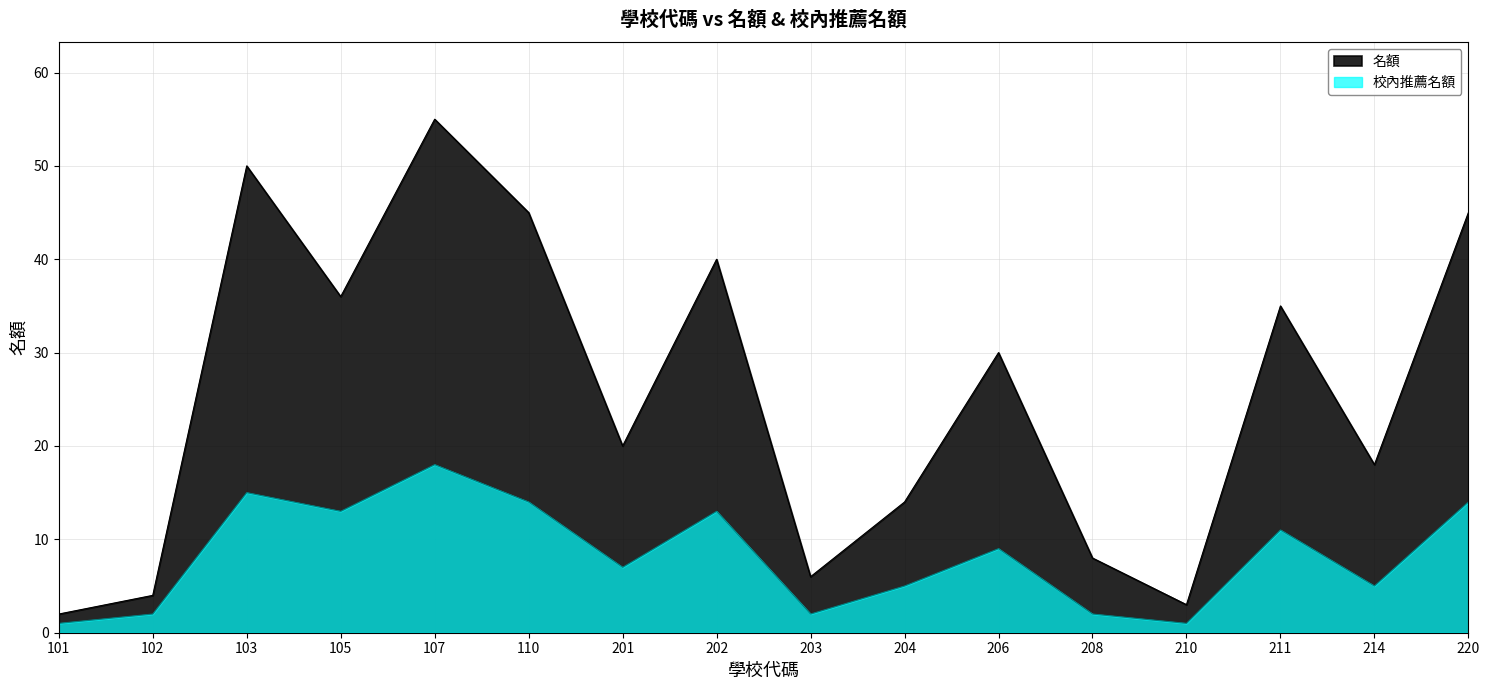

Which label corresponds to the largest value in the chart?

107